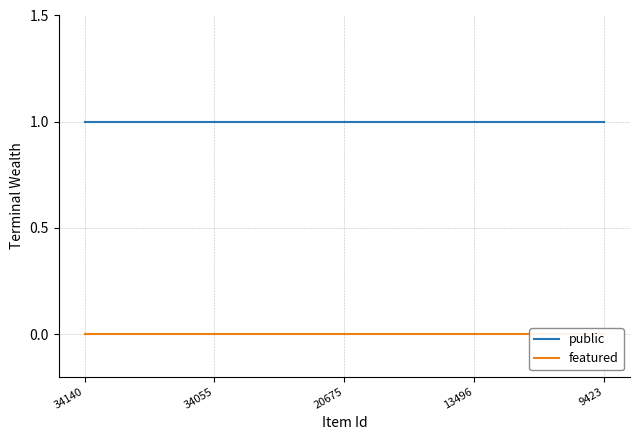

True or false: public and featured cross at least once.

False